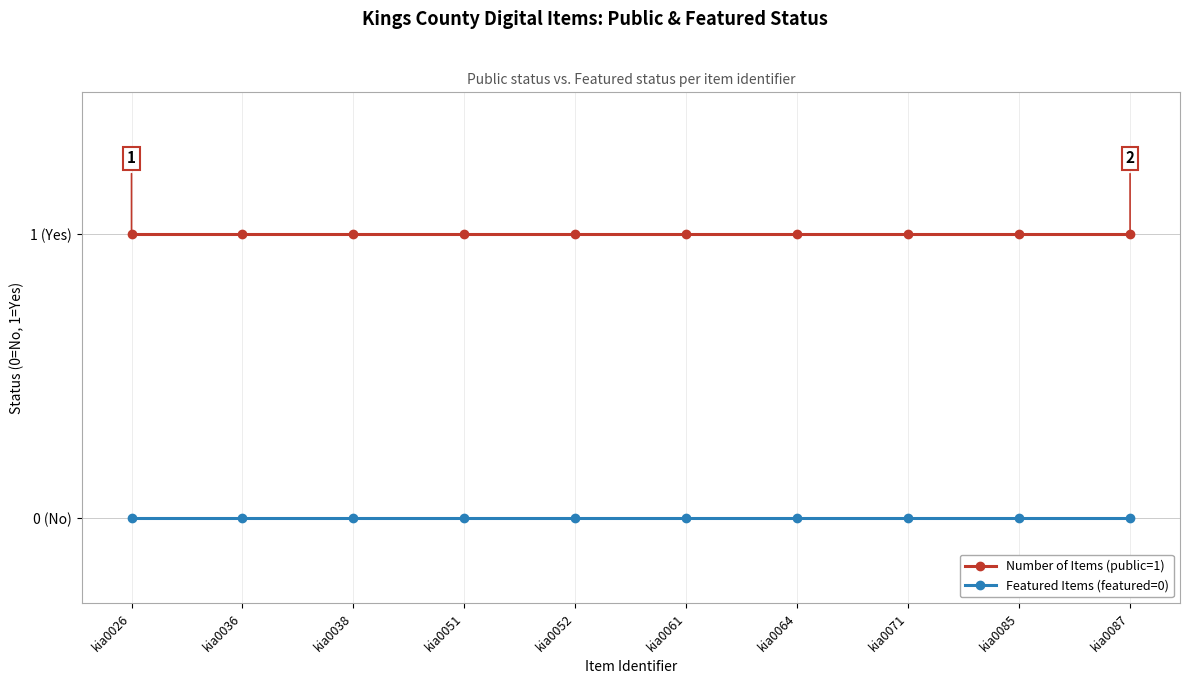

Which series has the largest total across all categories?

Number of Items (public=1)